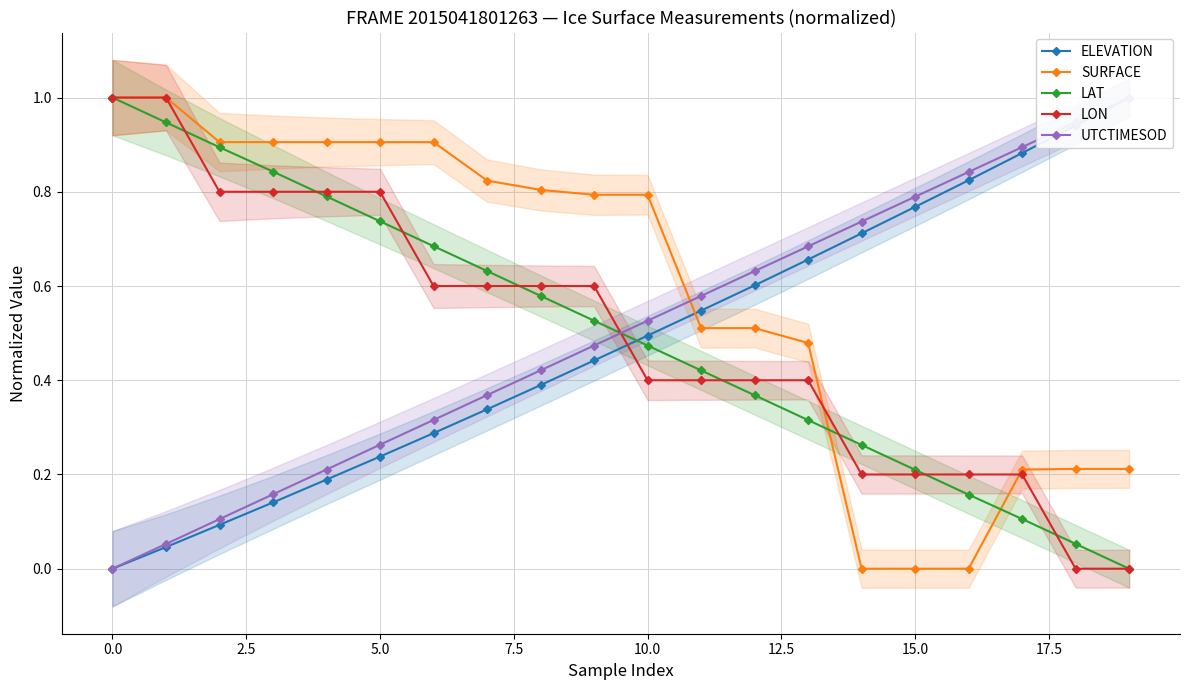

Where do SURFACE and LAT first cross each other?

13 and 14